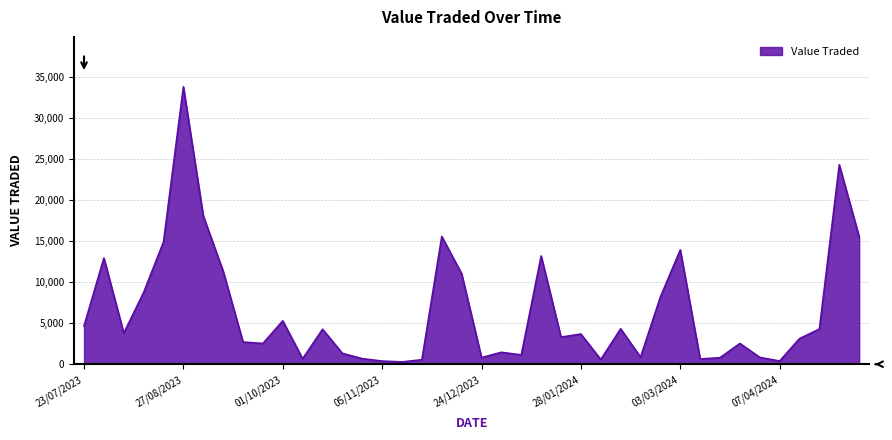

What is the difference between the maximum and minimum values?

33546